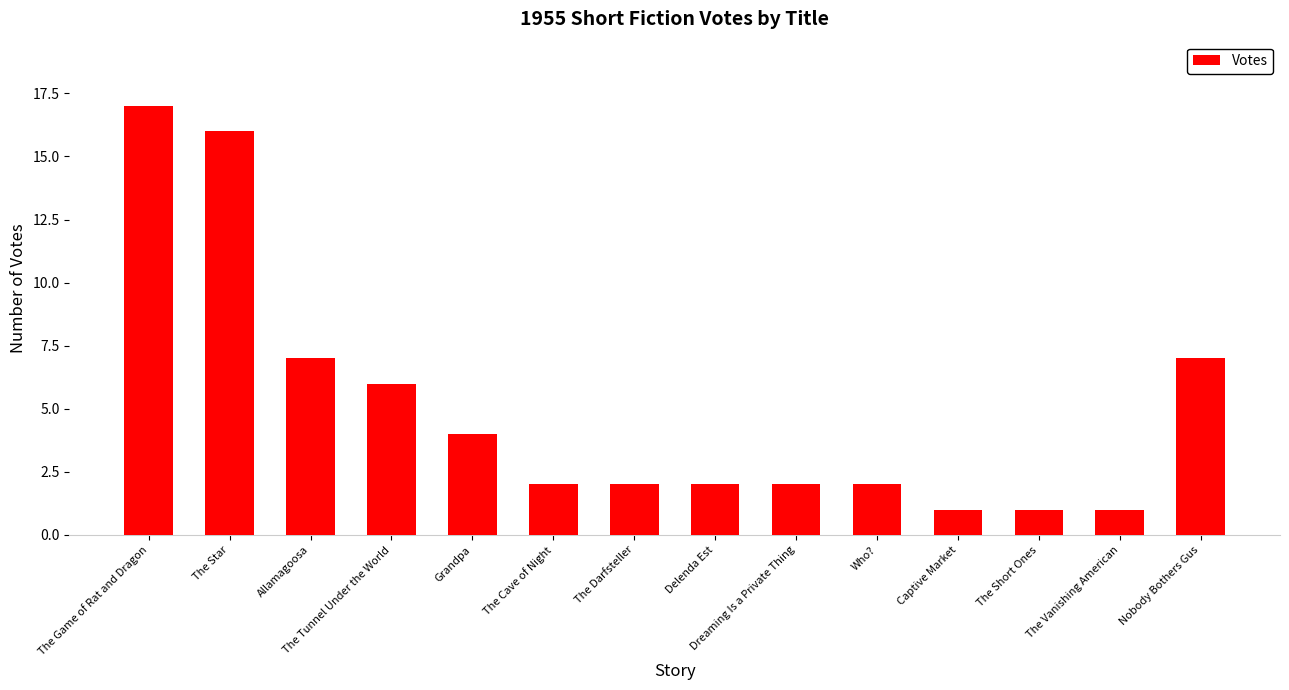

What is the difference between the maximum and minimum values?

16